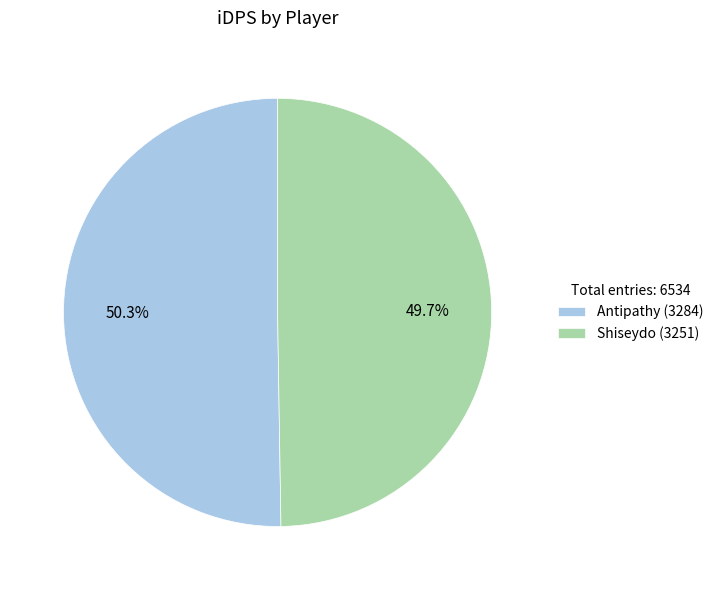

What percentage do Shiseydo and Antipathy together represent?

100.0%